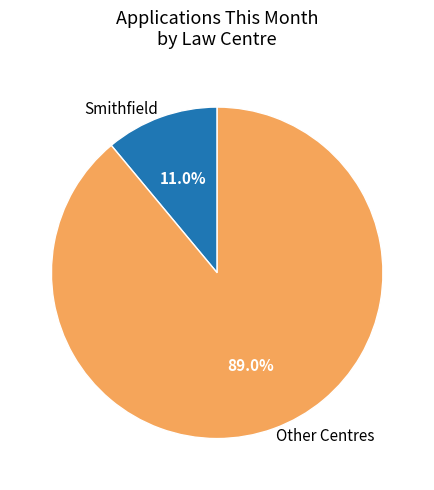

How many segments does this pie chart have?

2